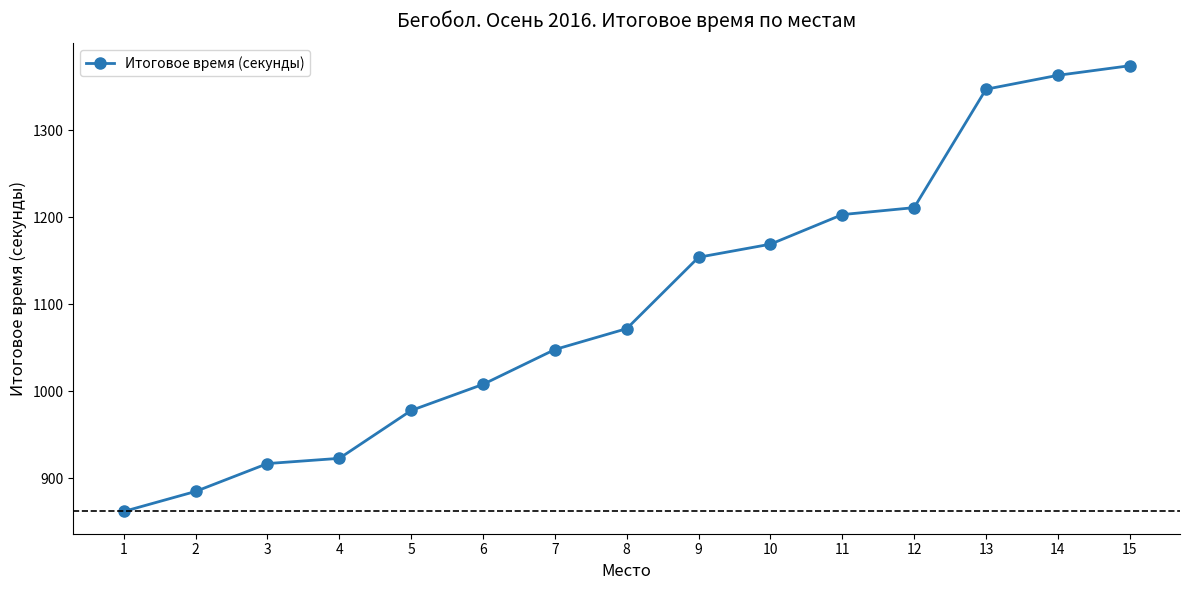

What is the change in value from 13 to 15?

+27